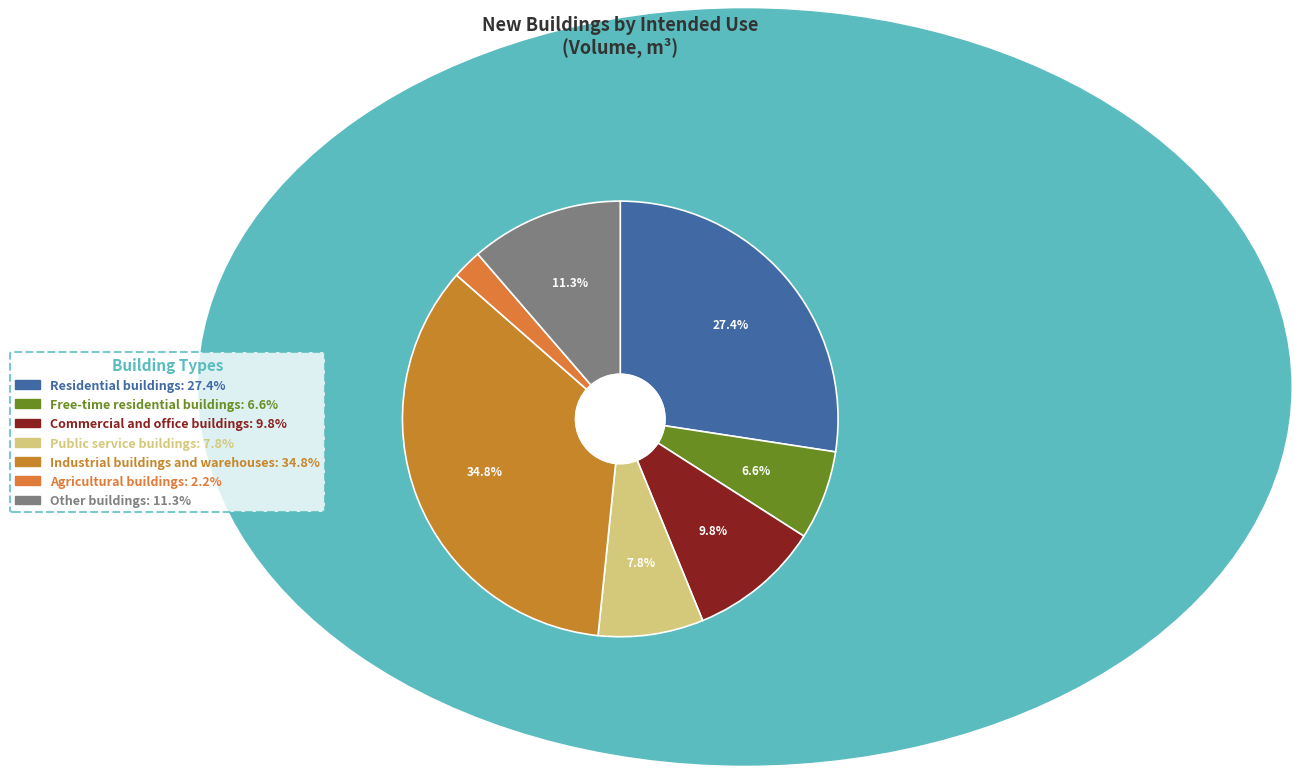

Between Residential buildings and Industrial buildings and warehouses, which is larger?

Industrial buildings and warehouses